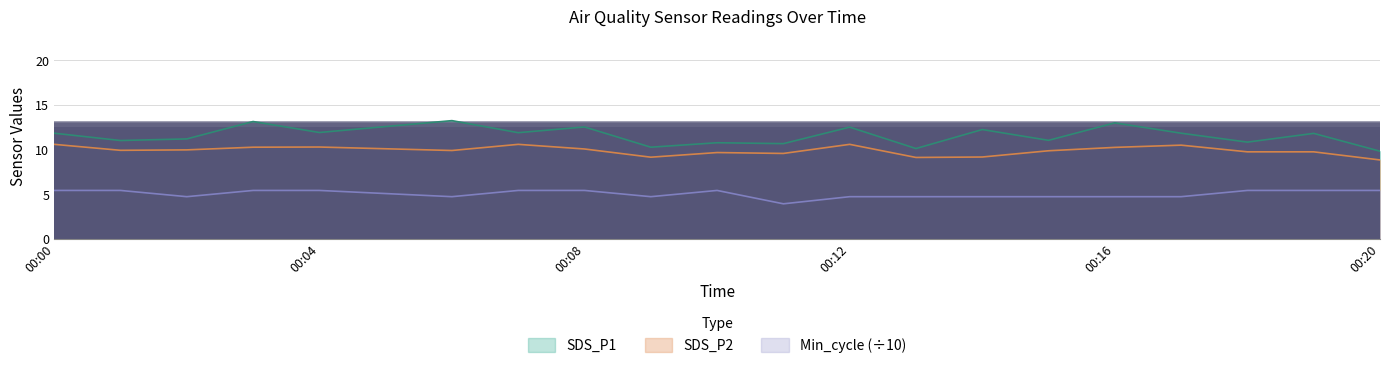

Is it true that Min_cycle equals 5.4 at 2021/08/12 00:03?

True